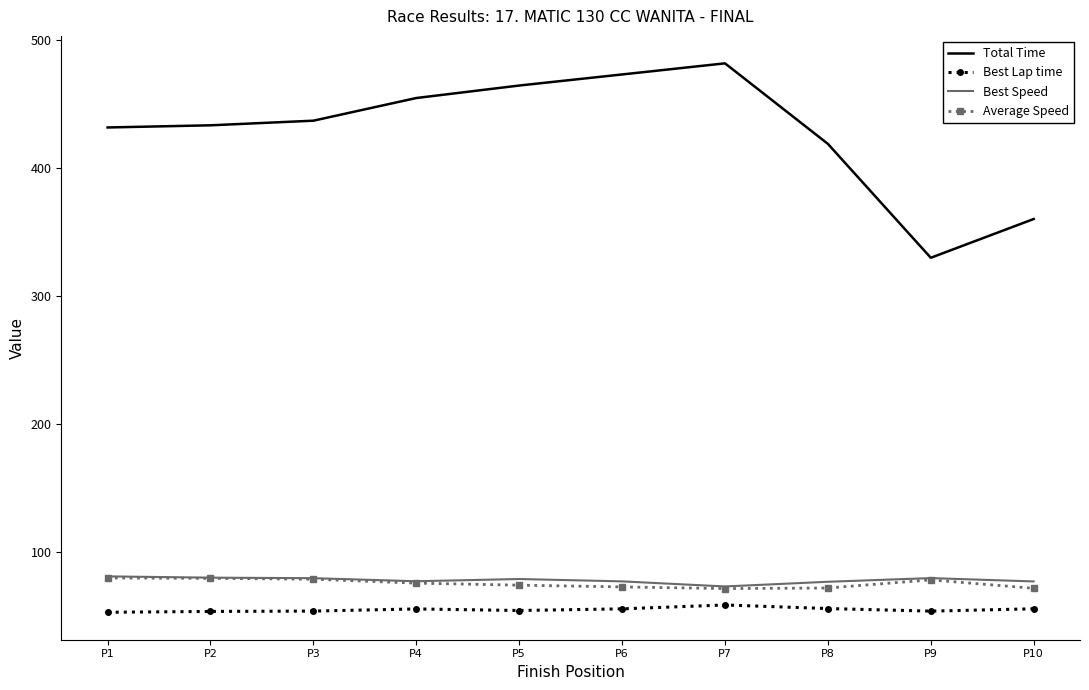

At how many categories does at least one series exceed 263?

10